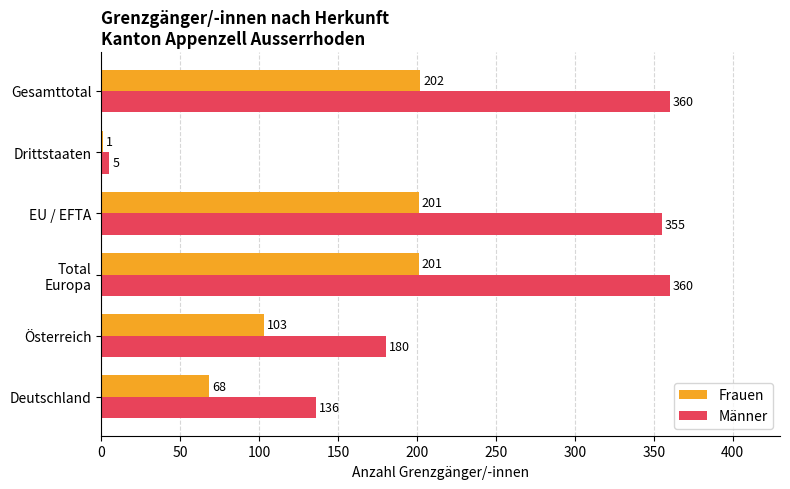

Which series has the largest total across all categories?

Männer